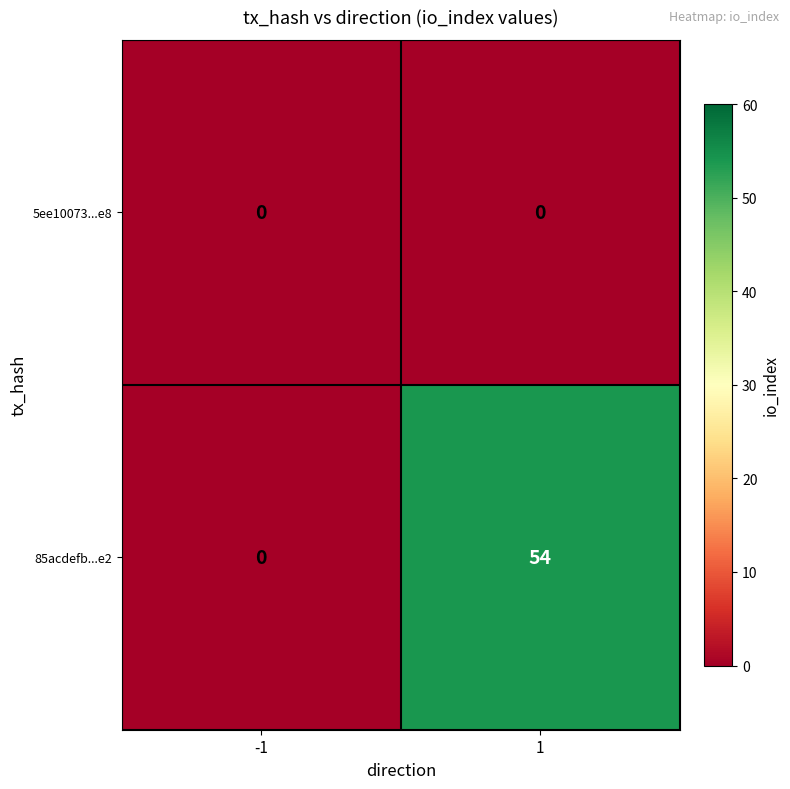

Rank the series by their average value, from highest to lowest.

85acdefb...e2, 5ee10073...e8